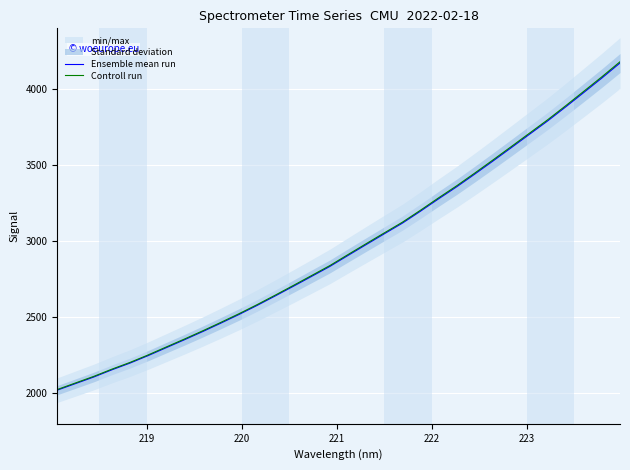

What is the minimum value for Controll run?

2025.4